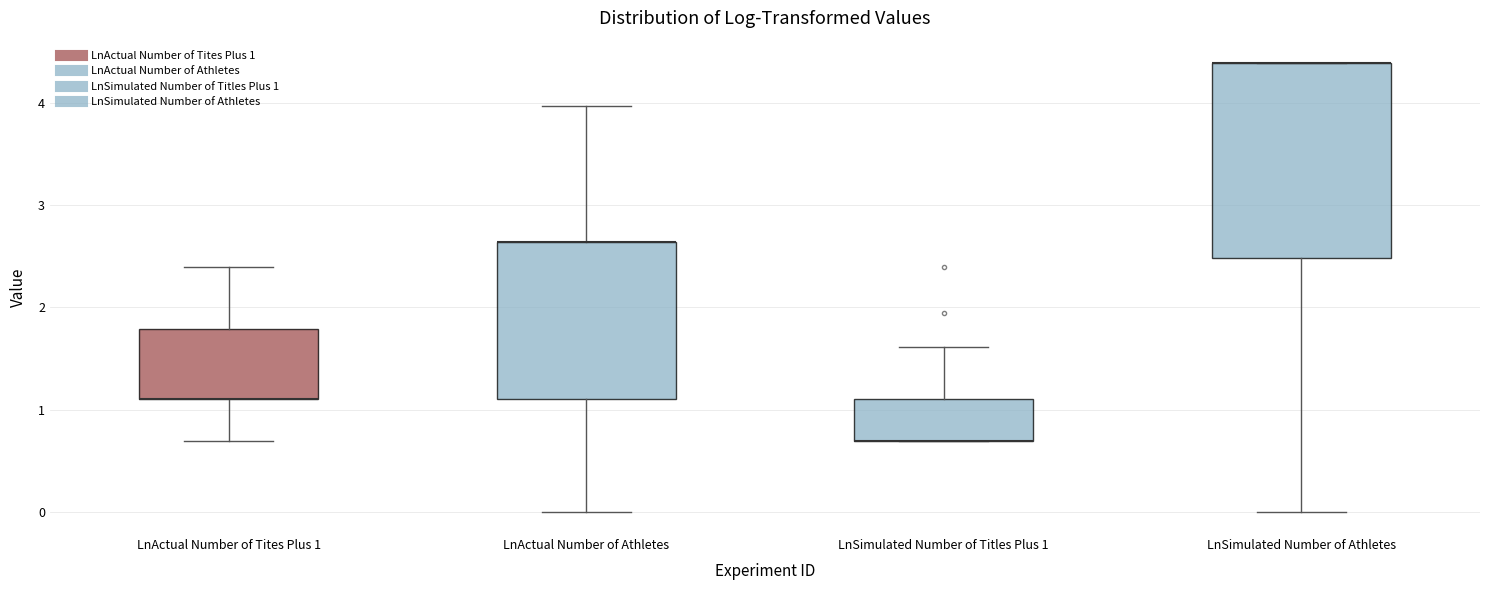

Reading left to right, read every box against the y-axis: the position of its median line, the range the box covers, and the ends of its whiskers. The values are not printed on the chart, so give them approximately, as read against the axis.

LnActual Number of Tites Plus 1: median 1.1 (drawn on the box's lower edge), box 1.1 to 1.8, whiskers 0.7 to 2.4
LnActual Number of Athletes: median 2.6 (drawn on the box's upper edge), box 1.1 to 2.6, whiskers 0.0 to 4.0
LnSimulated Number of Titles Plus 1: median 0.7 (drawn on the box's lower edge), box 0.7 to 1.1, whiskers 0.7 to 1.6
LnSimulated Number of Athletes: median 4.4 (drawn on the box's upper edge), box 2.5 to 4.4, whiskers 0.0 to 4.4